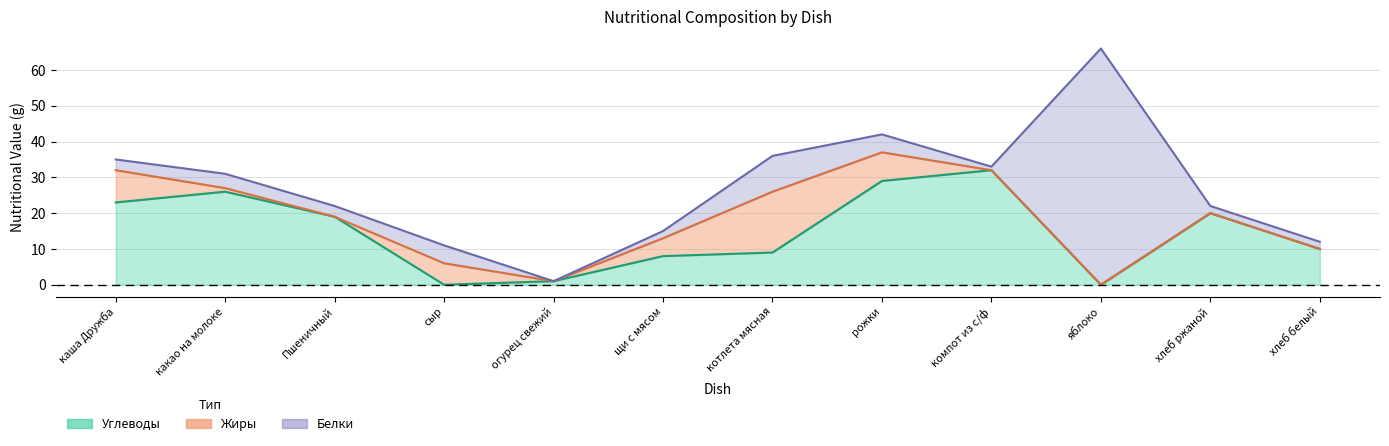

Reading left to right, extract all data points from this chart.

Белки: 3	4	3	5	0	2	10	5	1	66	2	2
Жиры: 9	1	0	6	0	5	17	8	0	0	0	0
Углеводы: 23	26	19	0	1	8	9	29	32	0	20	10